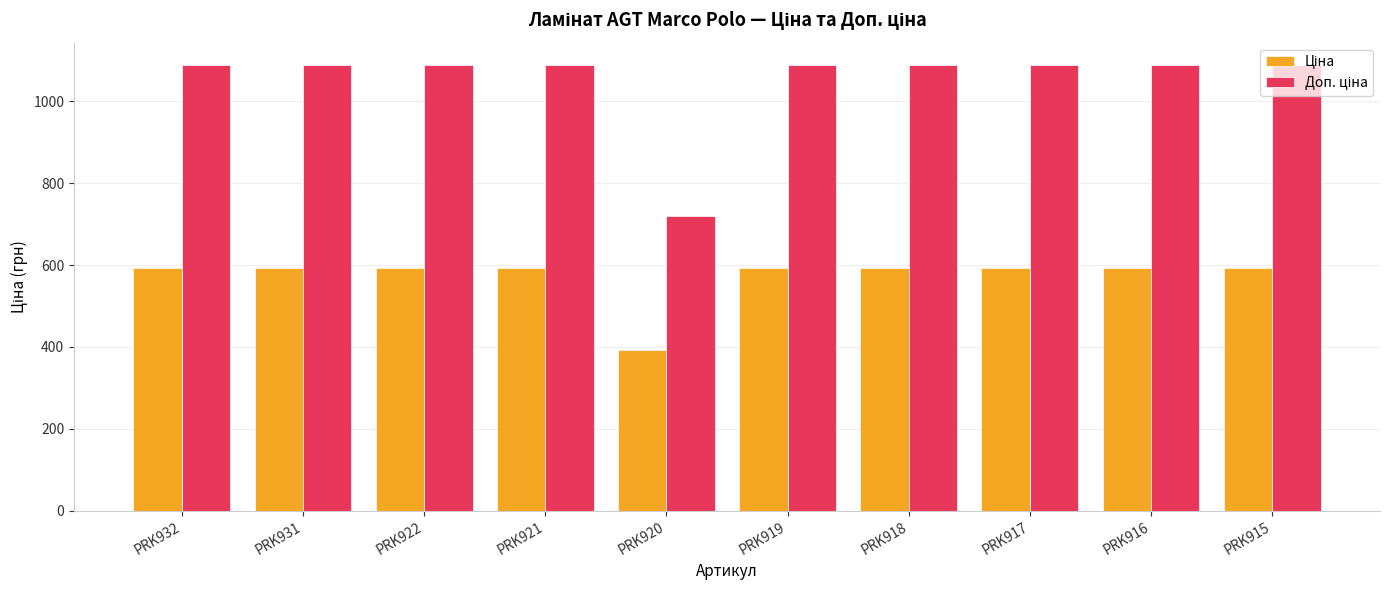

How many bars are there in each group?

2